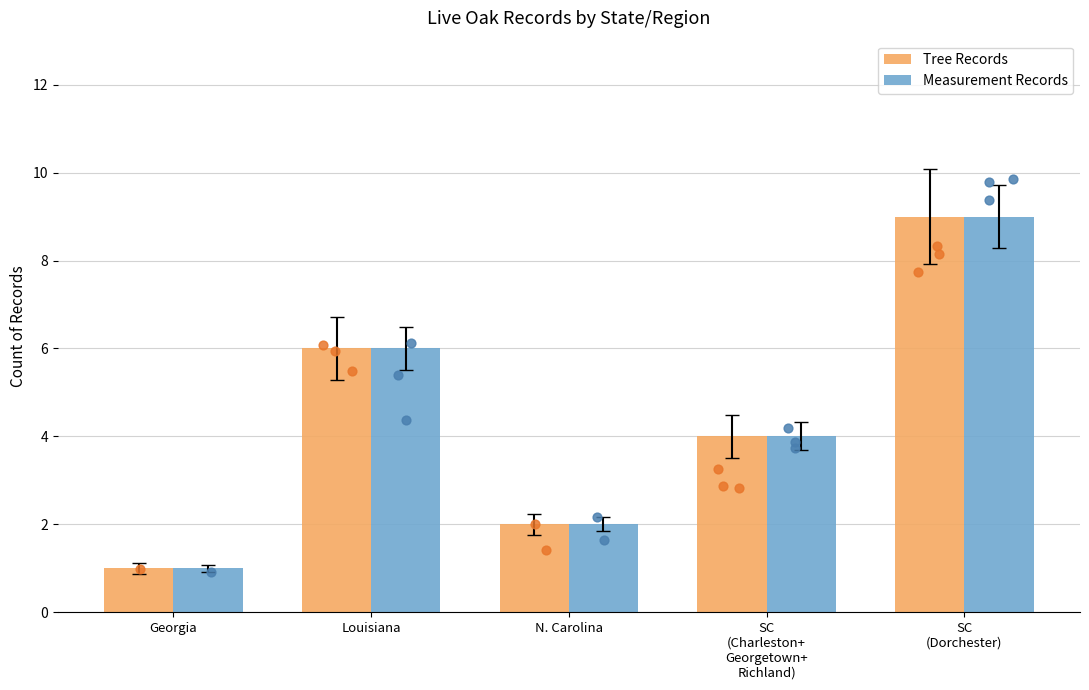

At how many categories does at least one series exceed 7?

1